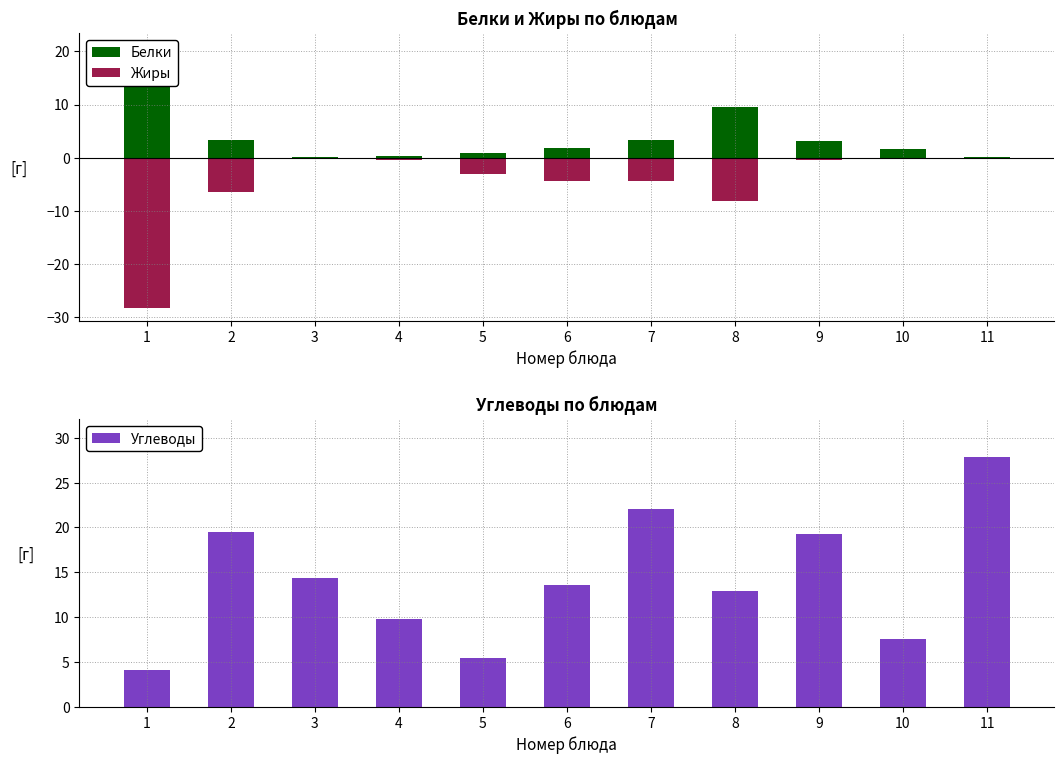

At which label does Белки reach its minimum?

3